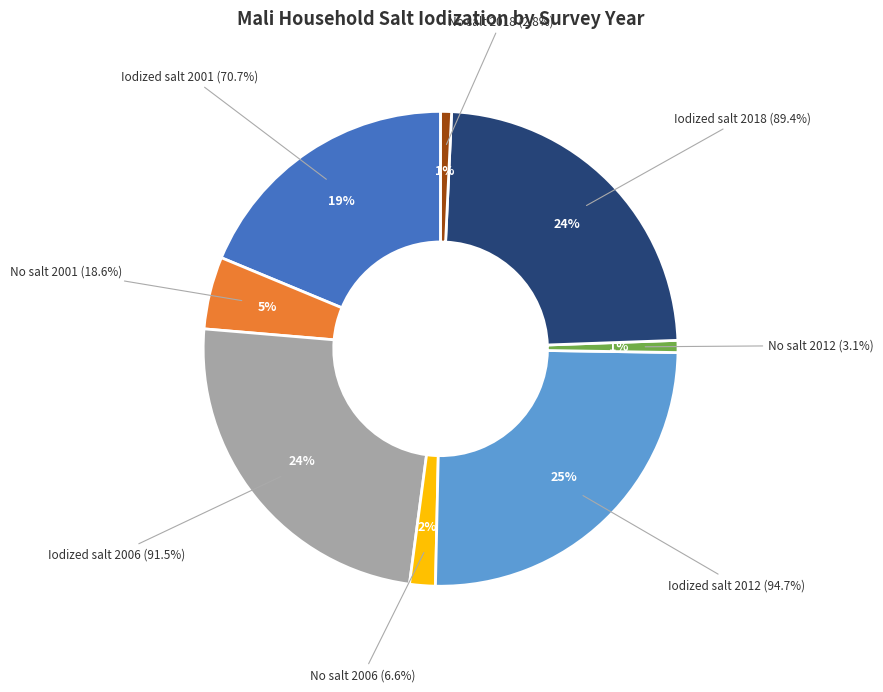

The Households with no salt (2018) slice represents 1% of the pie. True or false?

True